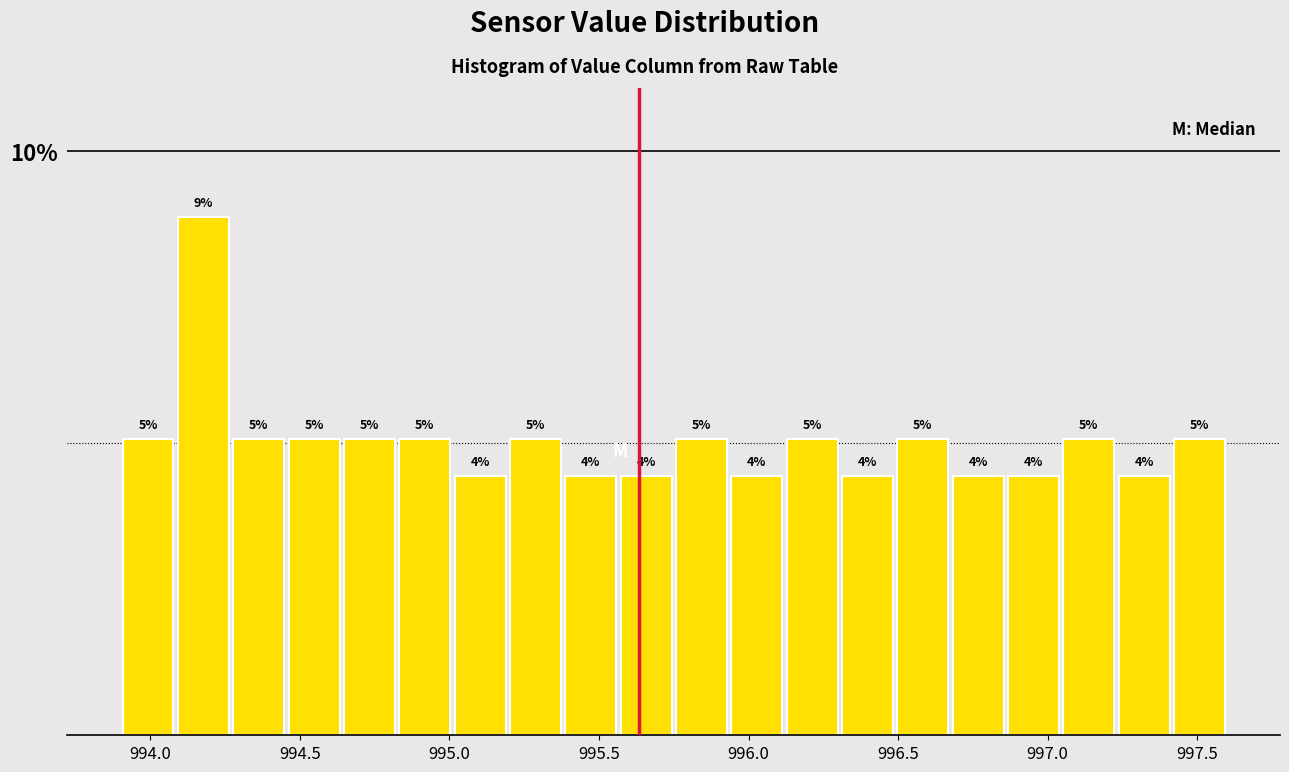

Around what value on the x-axis is the tallest bar? Give the approximate position of its centre, as read against the axis.

994.20